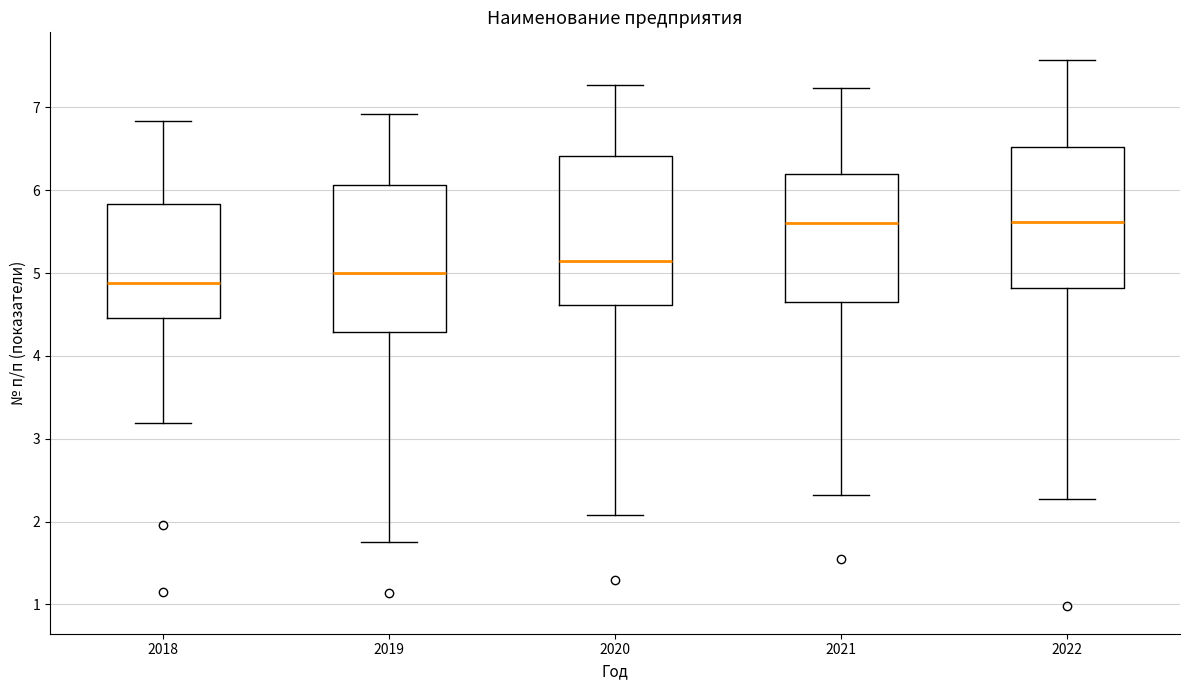

Reading left to right, read every box against the y-axis: the position of its median line, the range the box covers, and the ends of its whiskers. The values are not printed on the chart, so give them approximately, as read against the axis.

2018: median 4.9, box 4.5 to 5.8, whiskers 3.2 to 6.8
2019: median 5.0, box 4.3 to 6.1, whiskers 1.8 to 6.9
2020: median 5.1, box 4.6 to 6.4, whiskers 2.1 to 7.3
2021: median 5.6, box 4.6 to 6.2, whiskers 2.3 to 7.2
2022: median 5.6, box 4.8 to 6.5, whiskers 2.3 to 7.6